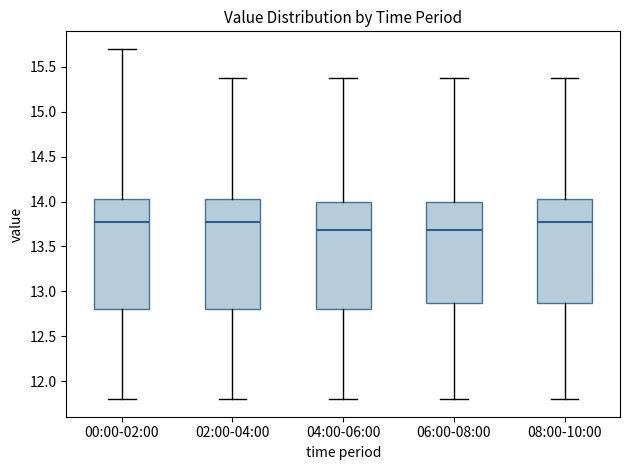

Reading left to right, read every box against the y-axis: the position of its median line, the range the box covers, and the ends of its whiskers. The values are not printed on the chart, so give them approximately, as read against the axis.

00:00-02:00: median 13.75, box 12.80 to 14.05, whiskers 11.80 to 15.70
02:00-04:00: median 13.75, box 12.80 to 14.05, whiskers 11.80 to 15.35
04:00-06:00: median 13.70, box 12.80 to 14.00, whiskers 11.80 to 15.35
06:00-08:00: median 13.70, box 12.90 to 14.00, whiskers 11.80 to 15.35
08:00-10:00: median 13.75, box 12.90 to 14.05, whiskers 11.80 to 15.35